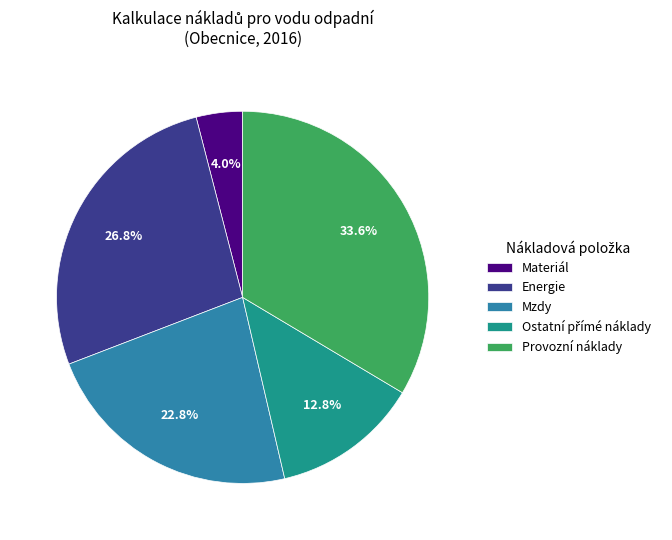

Count the number of slices in the pie.

5